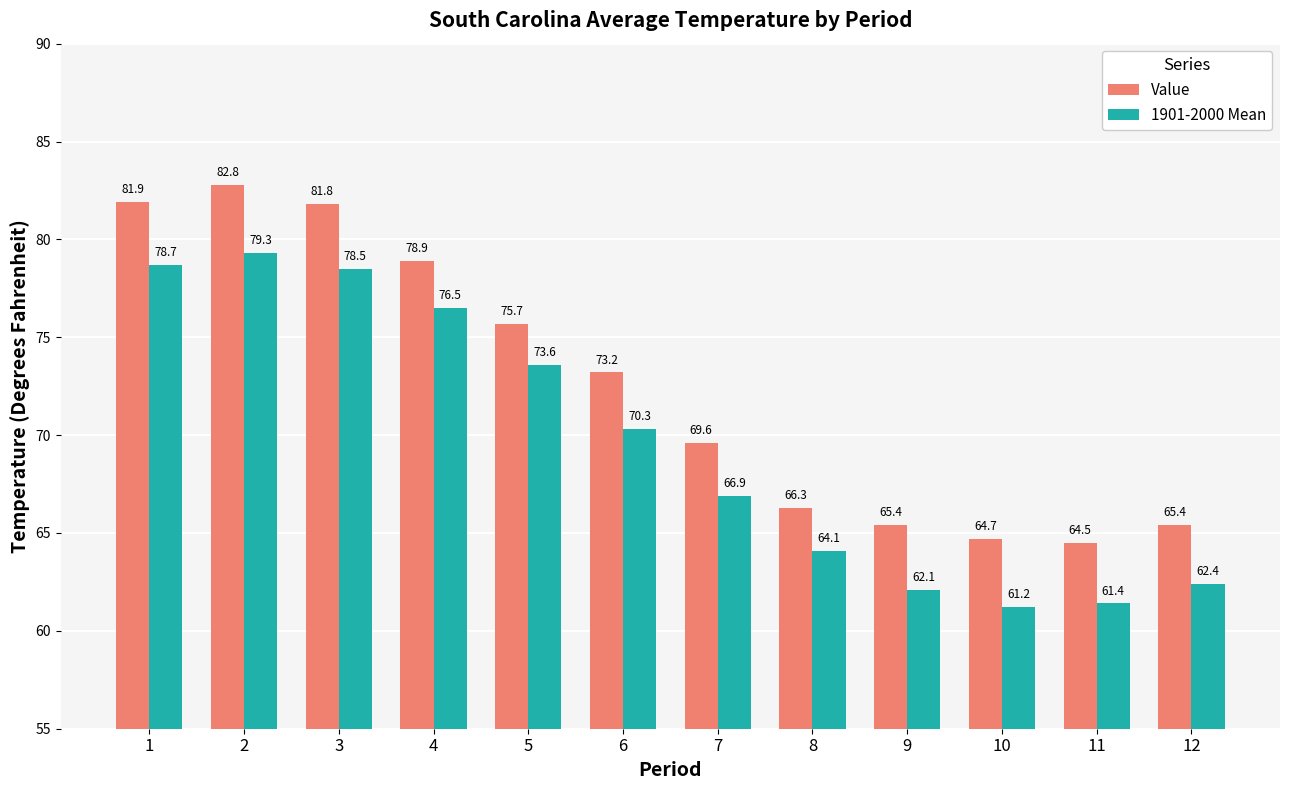

True or false: Value has a value of 78.9 at 4.

True